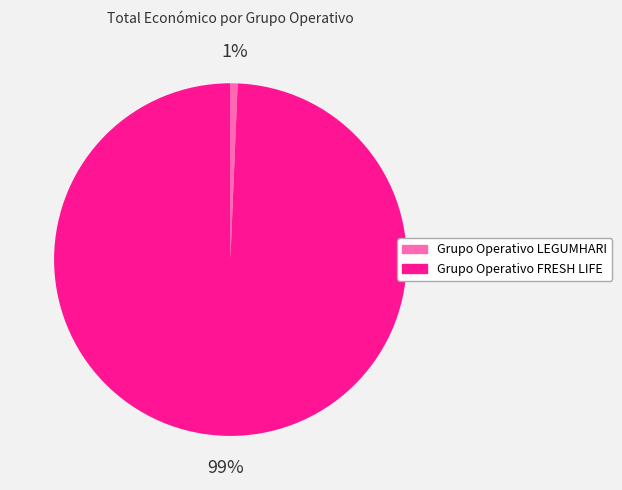

Rank the categories by value from highest to lowest.

Grupo Operativo FRESH LIFE, Grupo Operativo LEGUMHARI